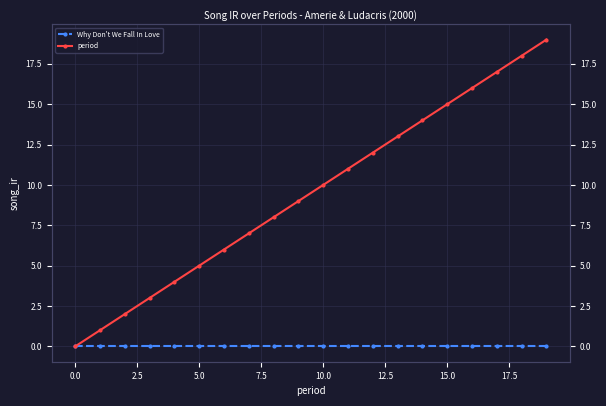

True or false: period and Why Don't We Fall In Love cross at least once.

False